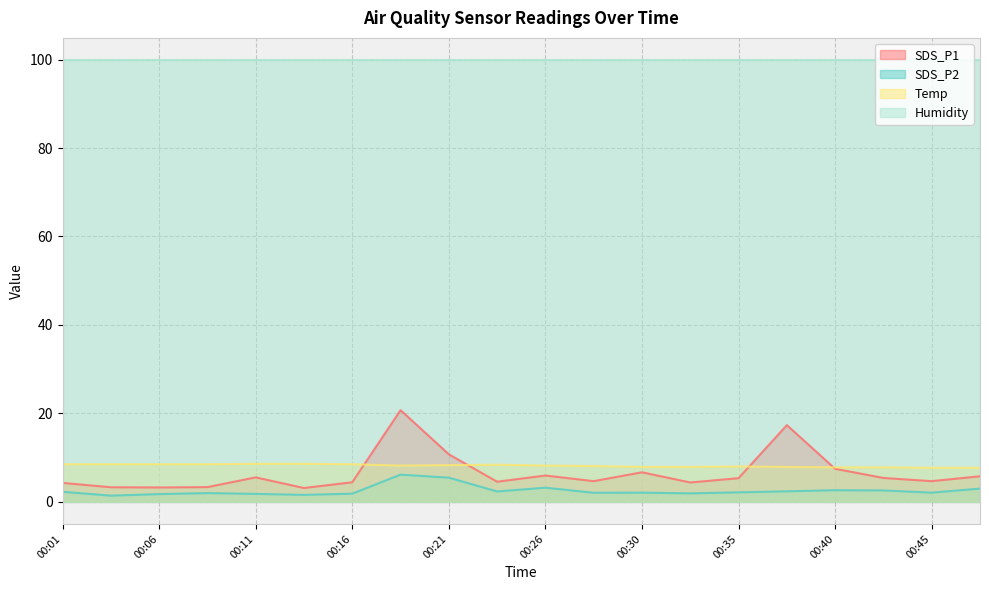

At which category is the sum across all series the highest?

00:18